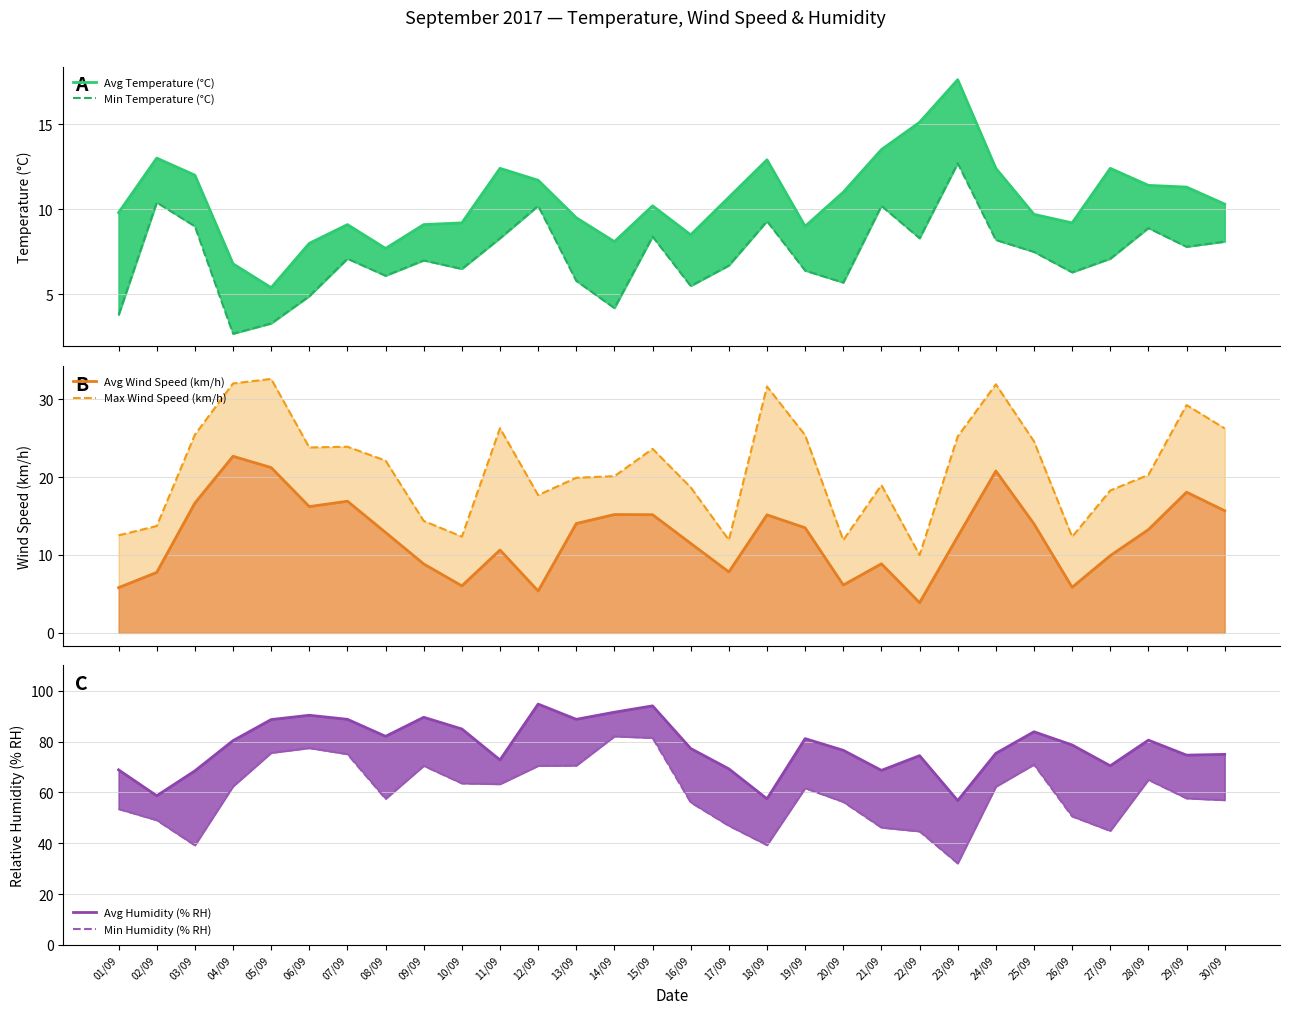

Which series has the largest total across all categories?

Avg Humidity (% RH)